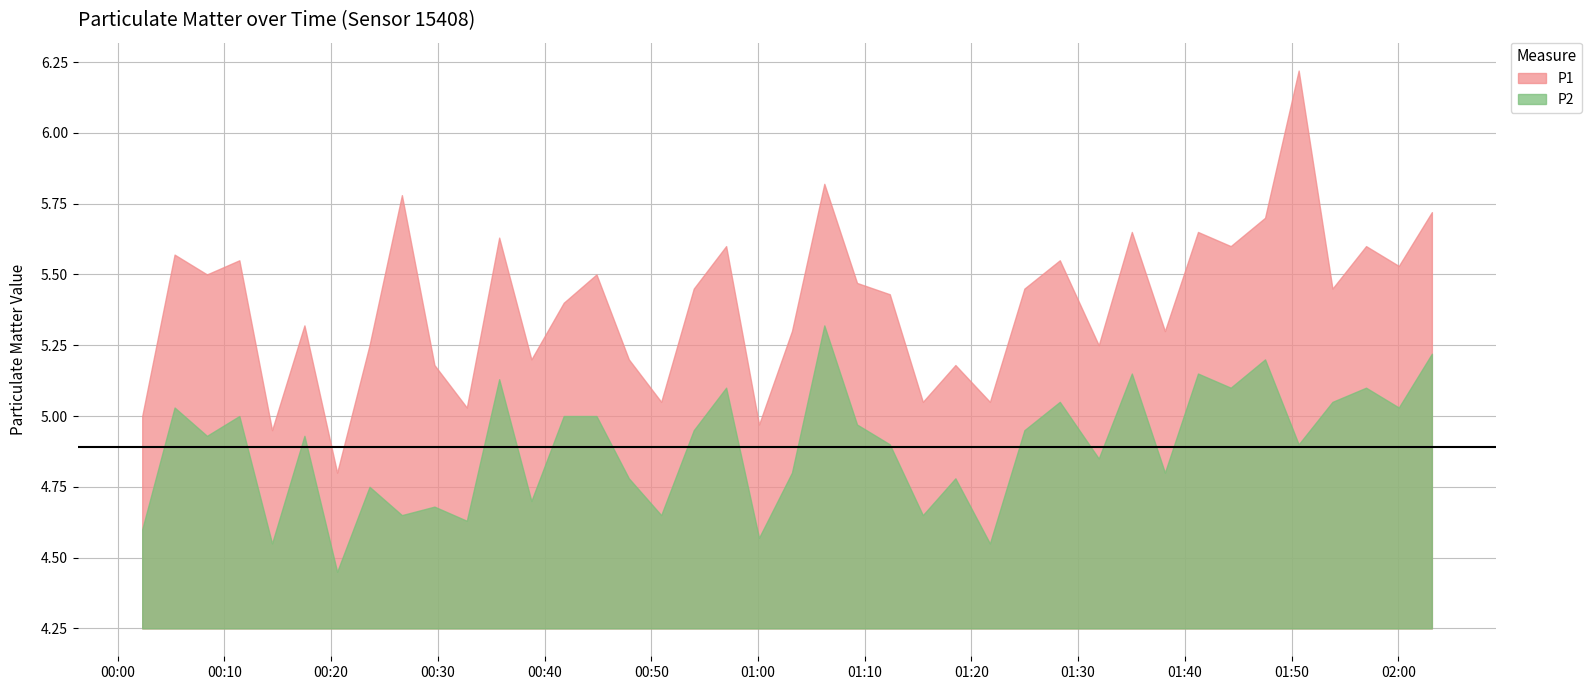

Reading left to right, transcribe all the data shown in this chart.

P1: 2022-07-29T00:02:18=5.0	2022-07-29T00:05:20=5.6	2022-07-29T00:08:22=5.5	2022-07-29T00:11:24=5.5	2022-07-29T00:14:28=5.0	2022-07-29T00:17:30=5.3	2022-07-29T00:20:34=4.8	2022-07-29T00:23:36=5.2	2022-07-29T00:26:38=5.8	2022-07-29T00:29:41=5.2	2022-07-29T00:32:43=5.0	2022-07-29T00:35:45=5.6	2022-07-29T00:38:46=5.2	2022-07-29T00:41:48=5.4	2022-07-29T00:44:52=5.5	2022-07-29T00:47:54=5.2	2022-07-29T00:50:56=5.0	2022-07-29T00:53:59=5.5	2022-07-29T00:57:01=5.6	2022-07-29T01:00:06=5.0	2022-07-29T01:03:11=5.3	2022-07-29T01:06:13=5.8	2022-07-29T01:09:17=5.5	2022-07-29T01:12:21=5.4	2022-07-29T01:15:27=5.0	2022-07-29T01:18:30=5.2	2022-07-29T01:21:44=5.0	2022-07-29T01:24:58=5.5	2022-07-29T01:28:17=5.5	2022-07-29T01:31:56=5.2	2022-07-29T01:35:02=5.7	2022-07-29T01:38:08=5.3	2022-07-29T01:41:14=5.7	2022-07-29T01:44:18=5.6	2022-07-29T01:47:31=5.7	2022-07-29T01:50:40=6.2	2022-07-29T01:53:50=5.5	2022-07-29T01:56:59=5.6	2022-07-29T02:00:03=5.5	2022-07-29T02:03:09=5.7
P2: 2022-07-29T00:02:18=4.6	2022-07-29T00:05:20=5.0	2022-07-29T00:08:22=4.9	2022-07-29T00:11:24=5.0	2022-07-29T00:14:28=4.5	2022-07-29T00:17:30=4.9	2022-07-29T00:20:34=4.5	2022-07-29T00:23:36=4.8	2022-07-29T00:26:38=4.7	2022-07-29T00:29:41=4.7	2022-07-29T00:32:43=4.6	2022-07-29T00:35:45=5.1	2022-07-29T00:38:46=4.7	2022-07-29T00:41:48=5.0	2022-07-29T00:44:52=5.0	2022-07-29T00:47:54=4.8	2022-07-29T00:50:56=4.7	2022-07-29T00:53:59=5.0	2022-07-29T00:57:01=5.1	2022-07-29T01:00:06=4.6	2022-07-29T01:03:11=4.8	2022-07-29T01:06:13=5.3	2022-07-29T01:09:17=5.0	2022-07-29T01:12:21=4.9	2022-07-29T01:15:27=4.7	2022-07-29T01:18:30=4.8	2022-07-29T01:21:44=4.5	2022-07-29T01:24:58=5.0	2022-07-29T01:28:17=5.0	2022-07-29T01:31:56=4.8	2022-07-29T01:35:02=5.2	2022-07-29T01:38:08=4.8	2022-07-29T01:41:14=5.2	2022-07-29T01:44:18=5.1	2022-07-29T01:47:31=5.2	2022-07-29T01:50:40=4.9	2022-07-29T01:53:50=5.0	2022-07-29T01:56:59=5.1	2022-07-29T02:00:03=5.0	2022-07-29T02:03:09=5.2